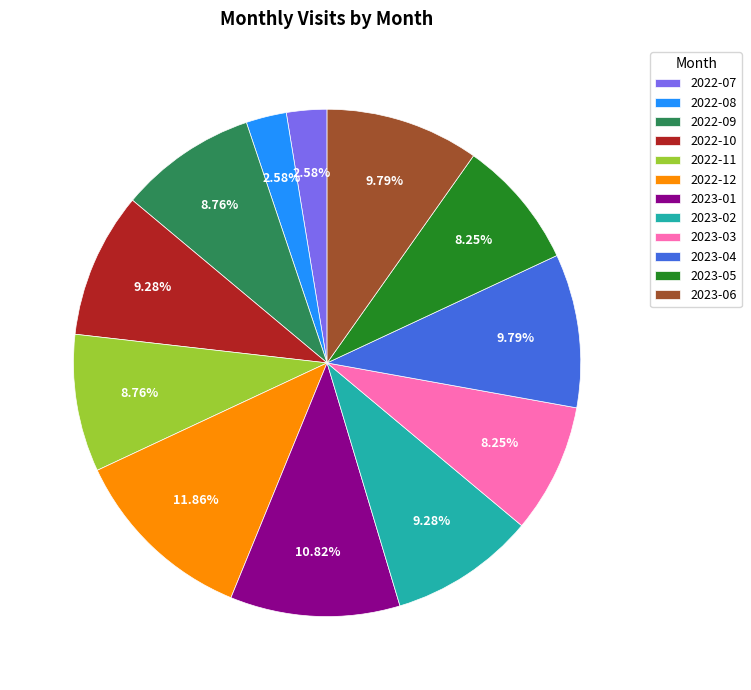

The 2022-09 slice represents 9% of the pie. True or false?

True